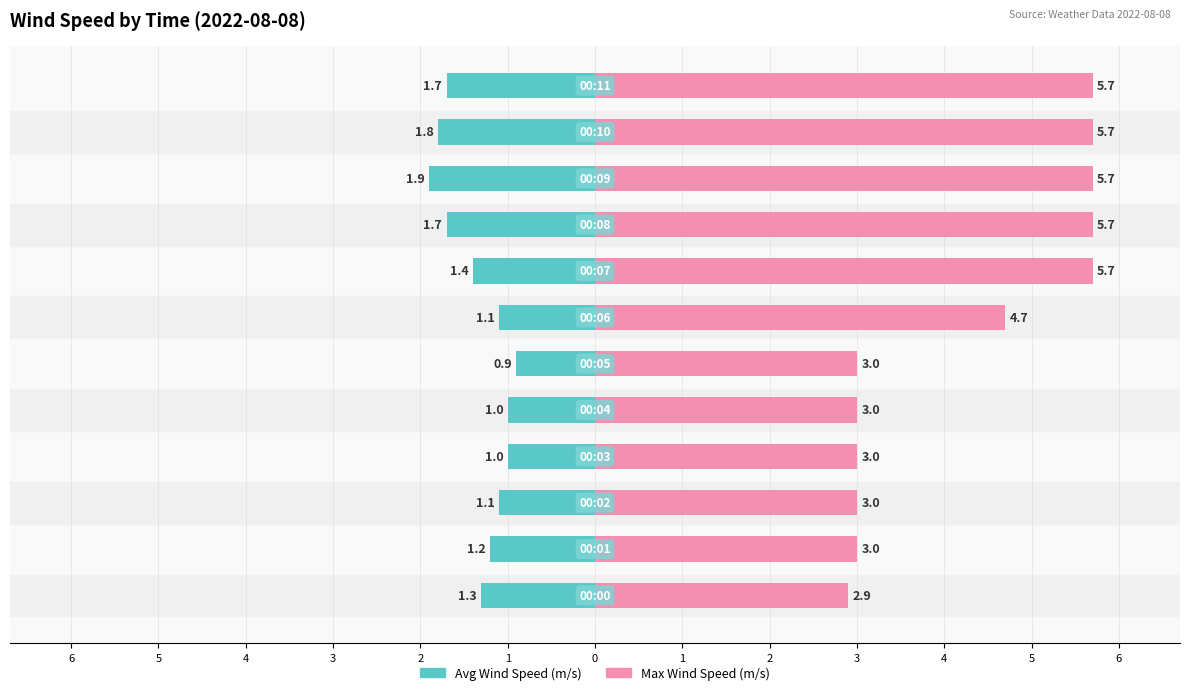

At how many categories does at least one series exceed 4?

6